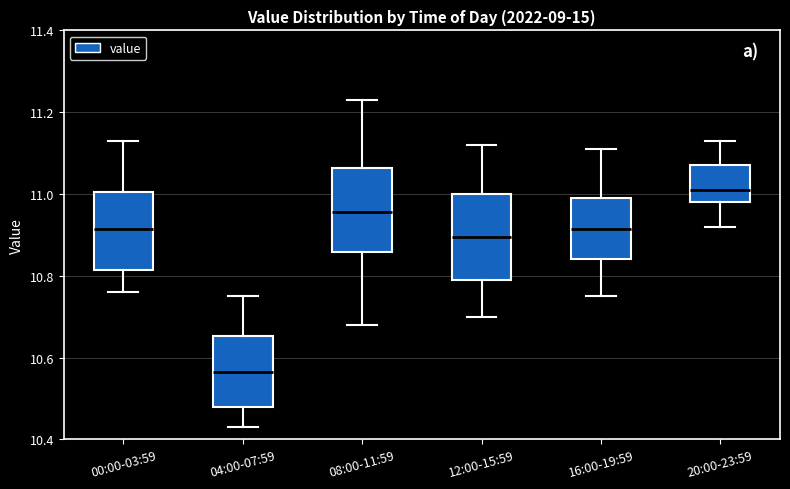

Where does the lower whisker of the box for 20:00-23:59 end on the y-axis? The values are not printed on the chart, so give them approximately, as read against the axis.

10.92